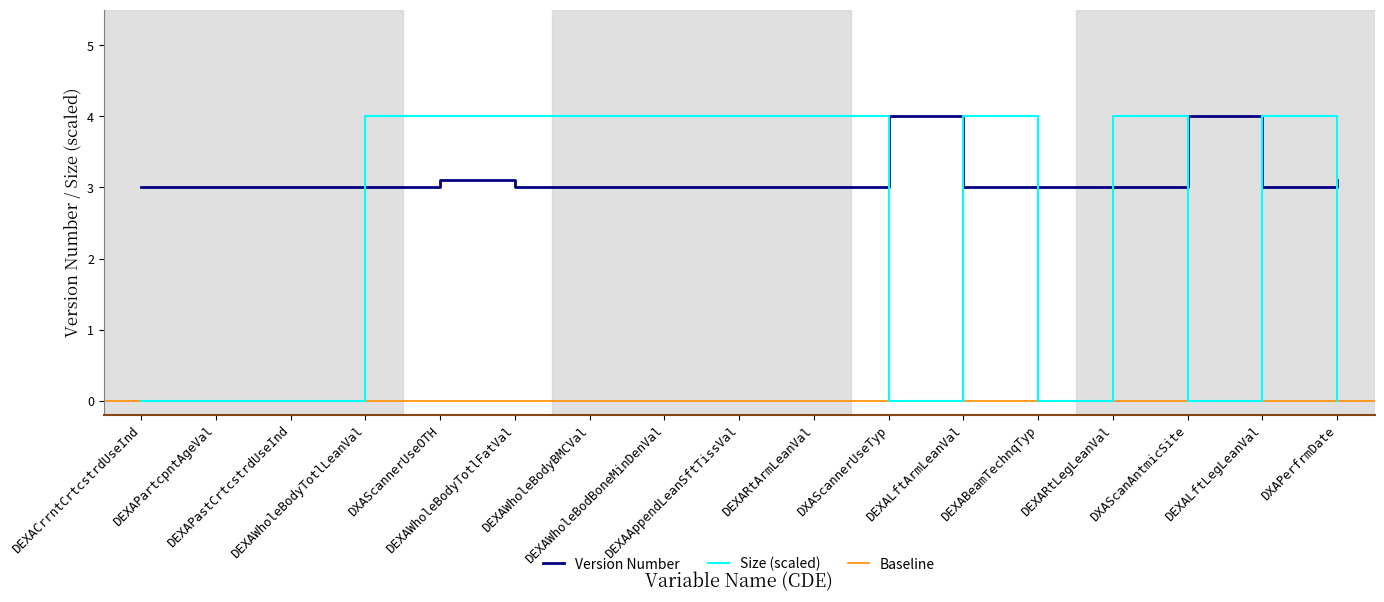

Which category has the lowest value across all series?

DEXACrrntCrtcstrdUseInd